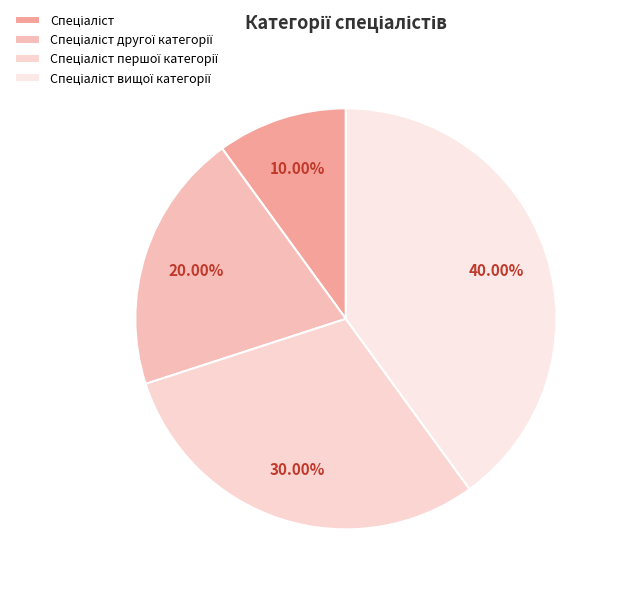

How many slices are in this pie chart?

4